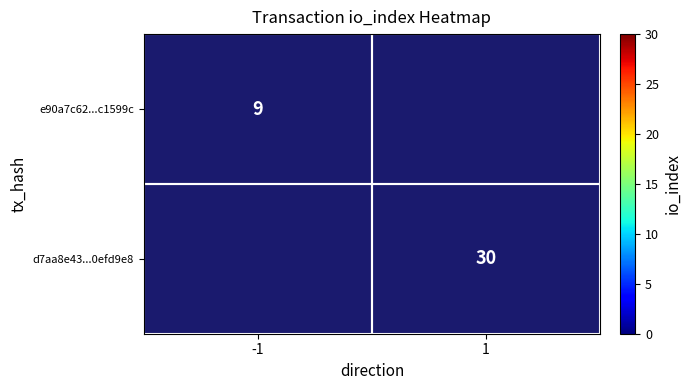

The e90a7c62...c1599c series shows 5 at -1. True or false?

False